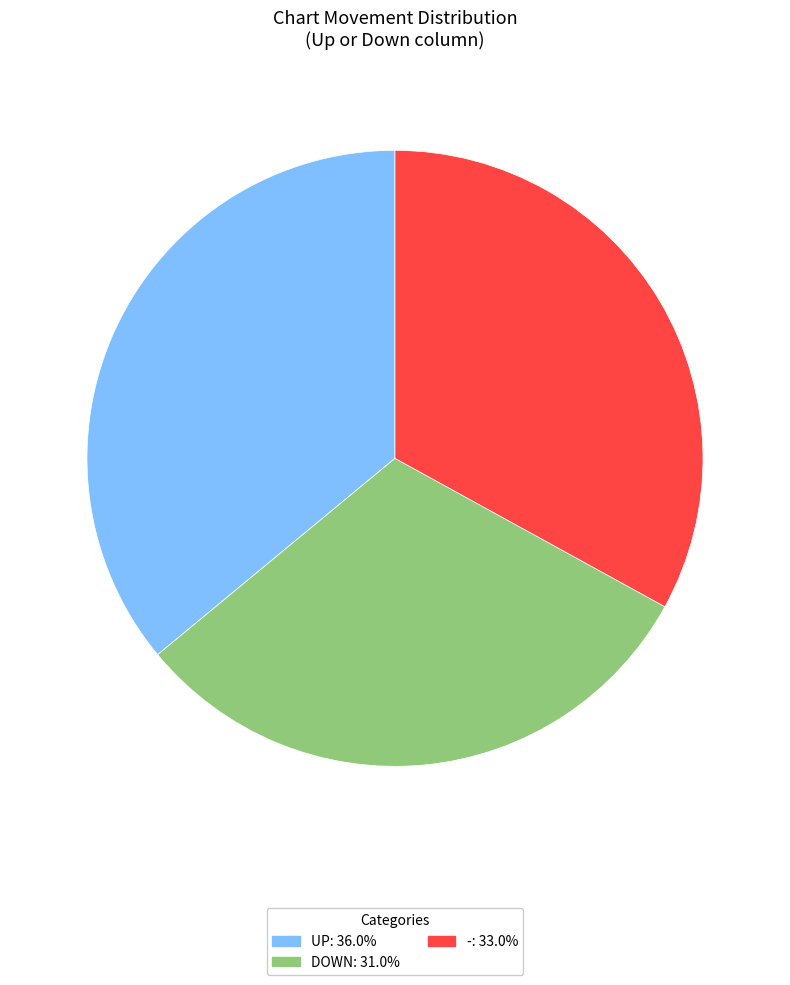

What is the ratio of the value at UP: 36.0% to the value at -: 33.0%?

1.1